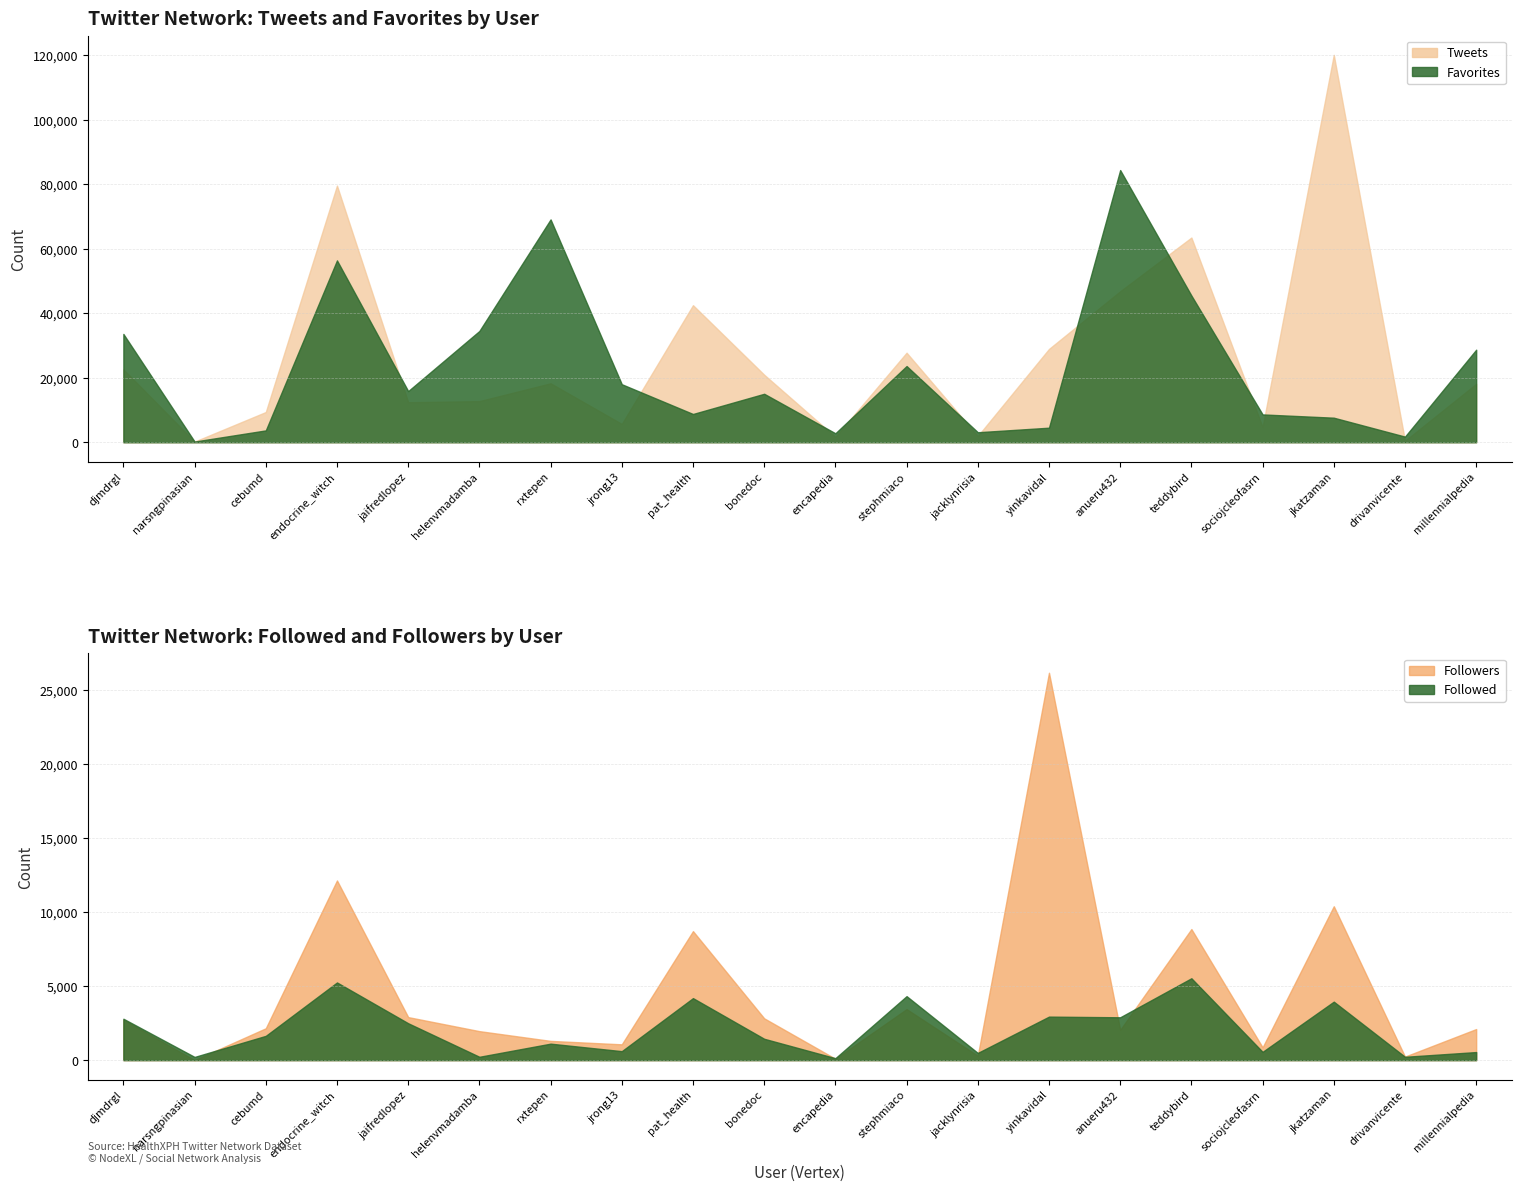

Which series has the largest total across all categories?

Tweets